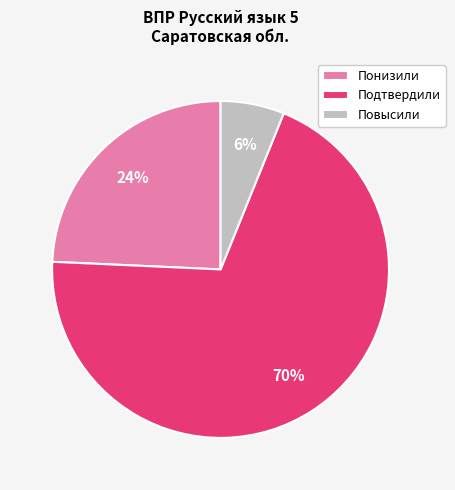

To the nearest percent, what portion does Понизили represent?

24%